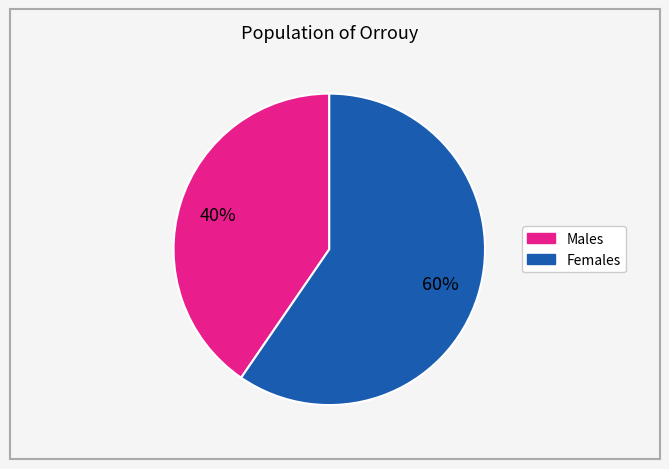

Is there any slice that represents more than half of the pie?

Yes